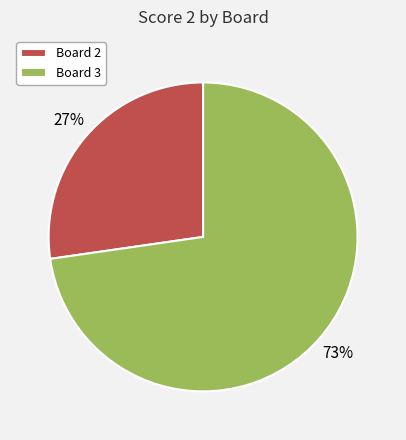

What is the largest slice in the pie chart?

Board 3